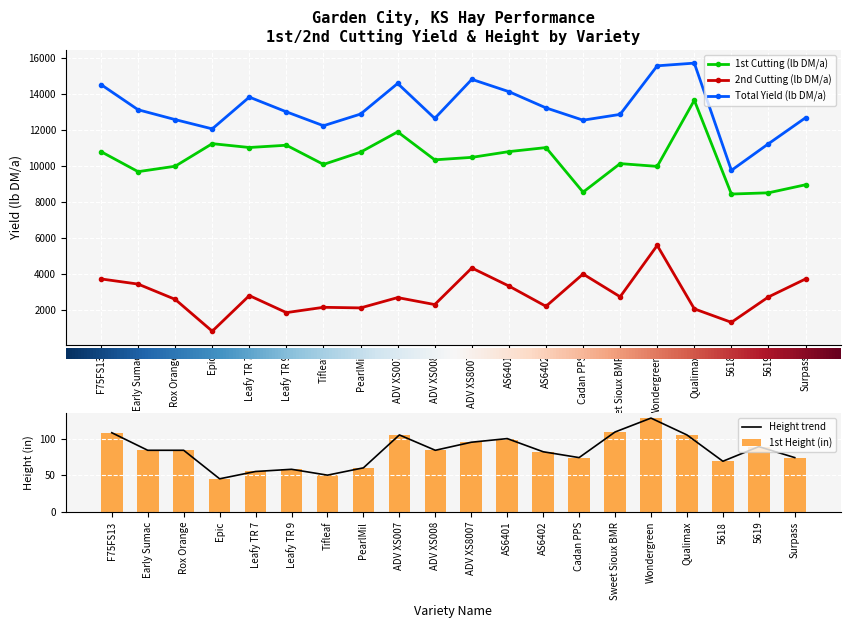

What is the label of the 16th bar from the left?

Wondergreen